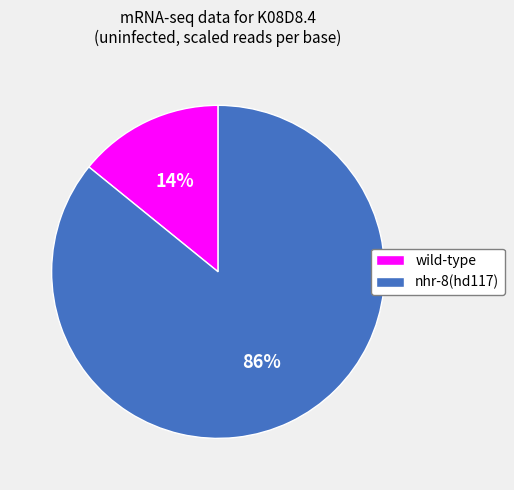

Which has a higher value, nhr-8(hd117) or wild-type?

nhr-8(hd117)